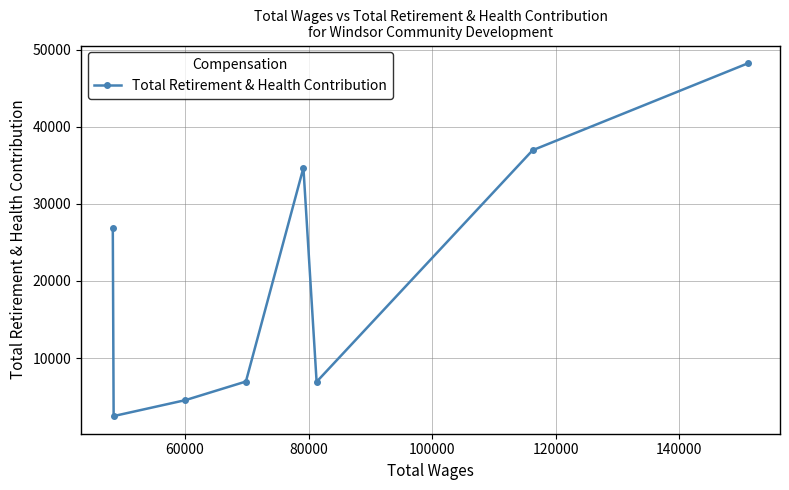

What is the maximum value shown in the chart?

48268